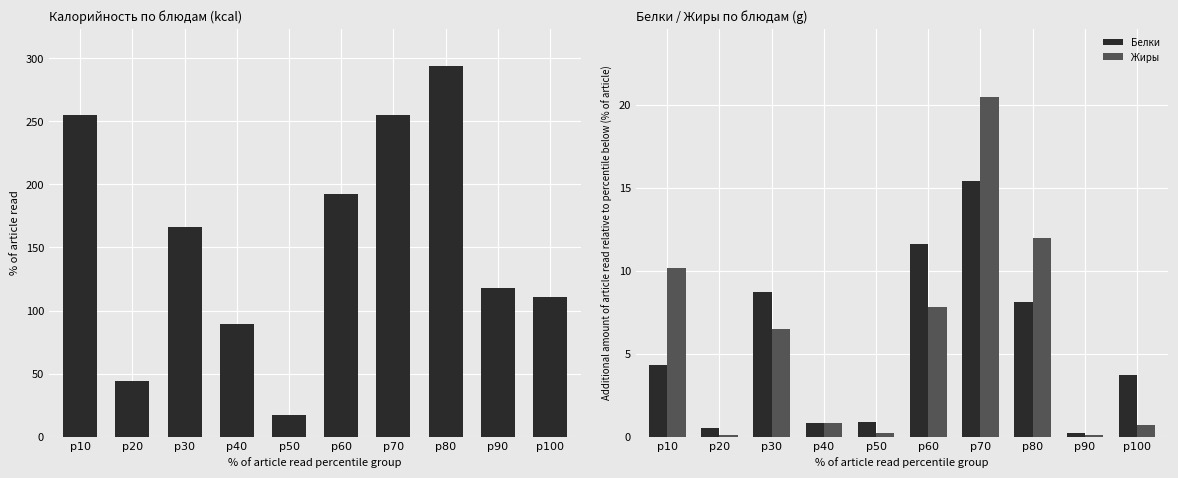

Where does the Жиры series first go above 6?

p10